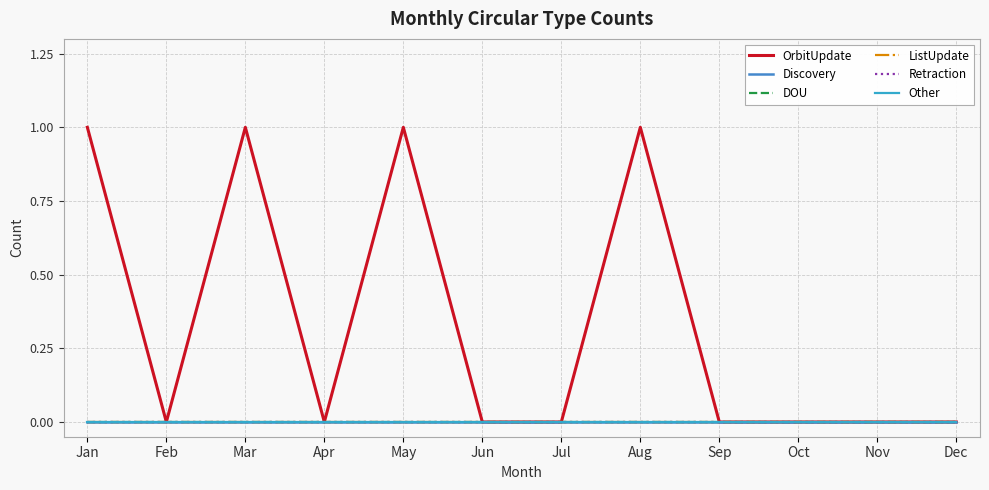

Which series changed the most between May and Jul?

OrbitUpdate